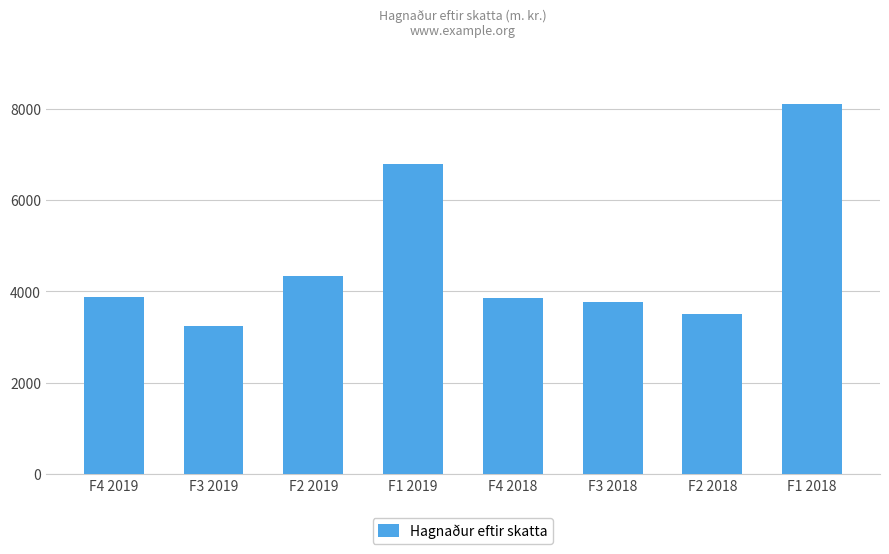

How many series are shown in this chart?

1